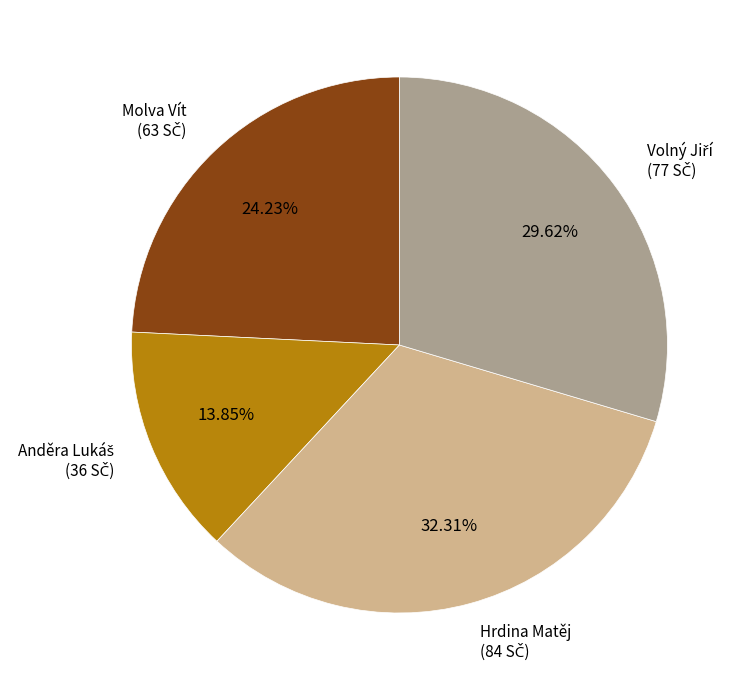

Is Hrdina Matěj the majority of the pie?

No